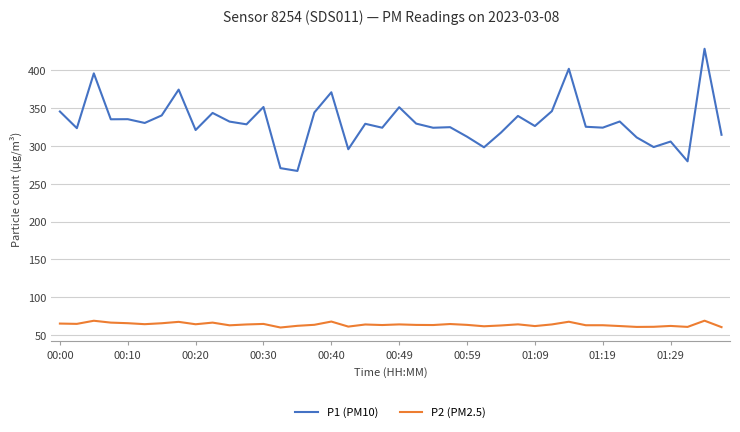

Which series has the largest range (max minus min)?

P1 (PM10)